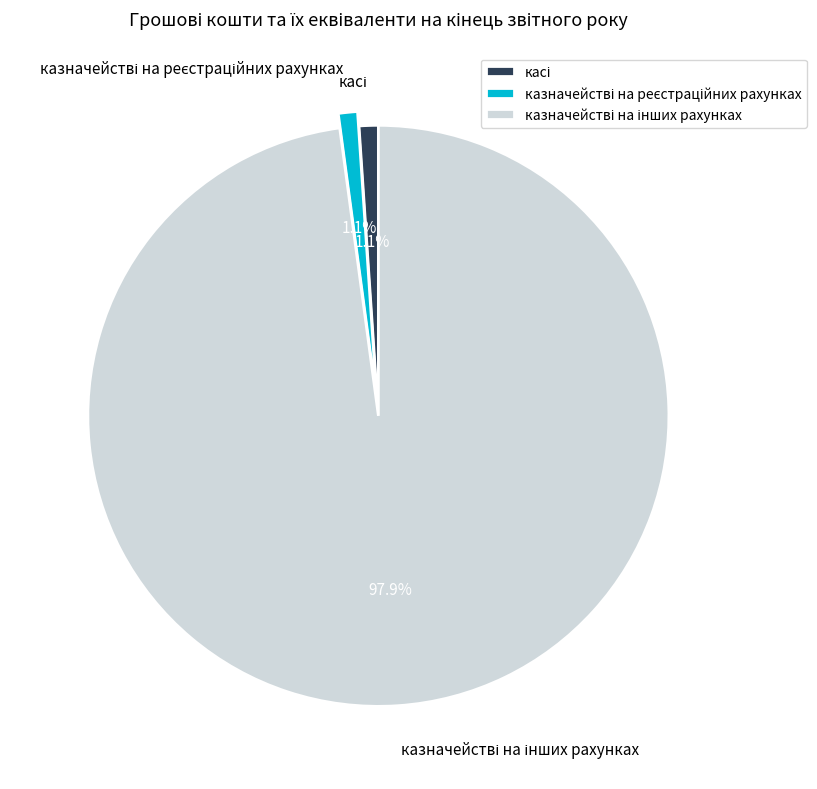

Is there a majority slice in this chart?

Yes